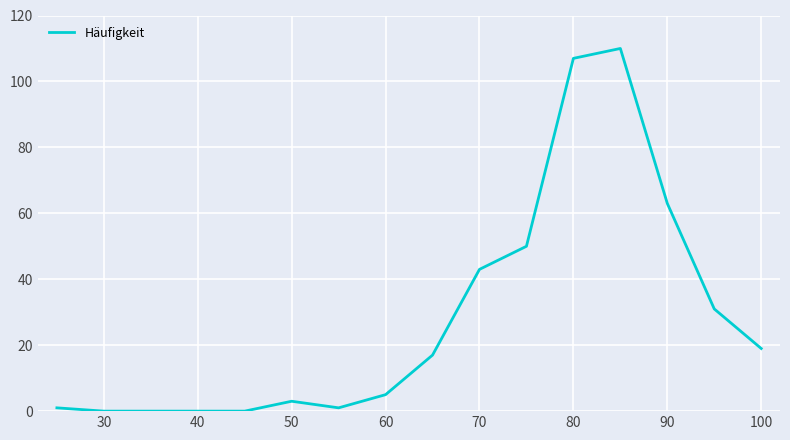

Reading left to right, what are all the values shown in this chart?

1	0	0	0	0	3	1	5	17	43	50	107	110	63	31	19